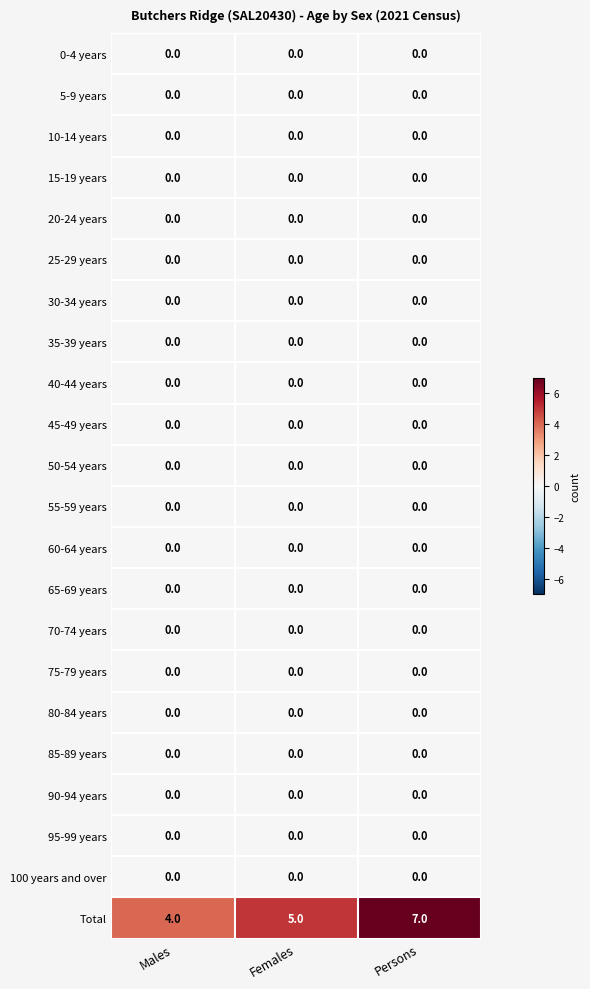

Which series has the largest total across all categories?

Total